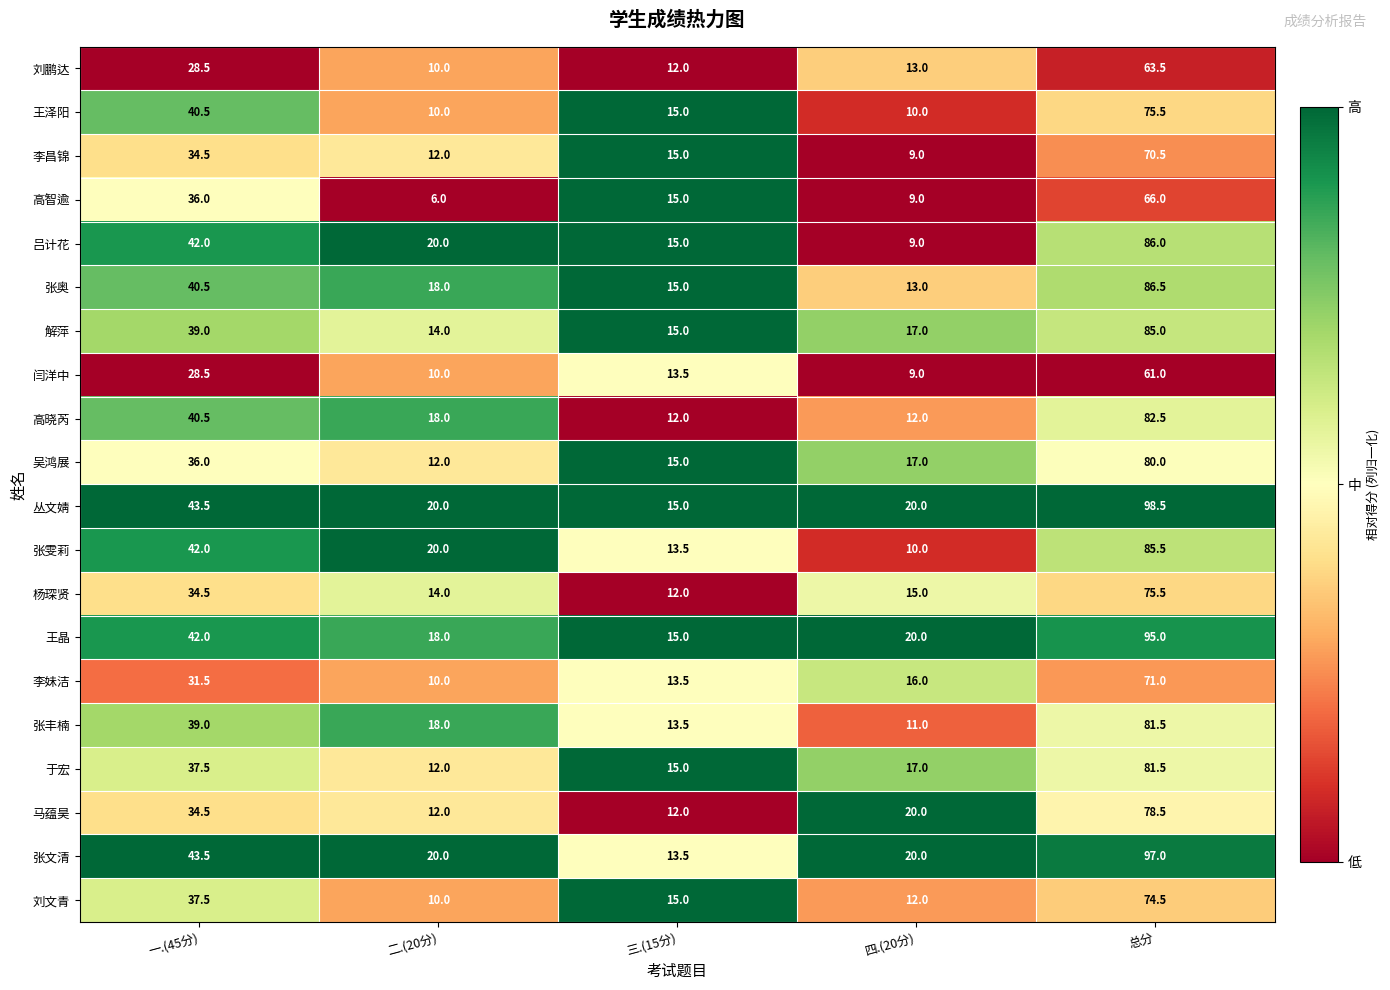

Which series has the largest total across all categories?

丛文婧